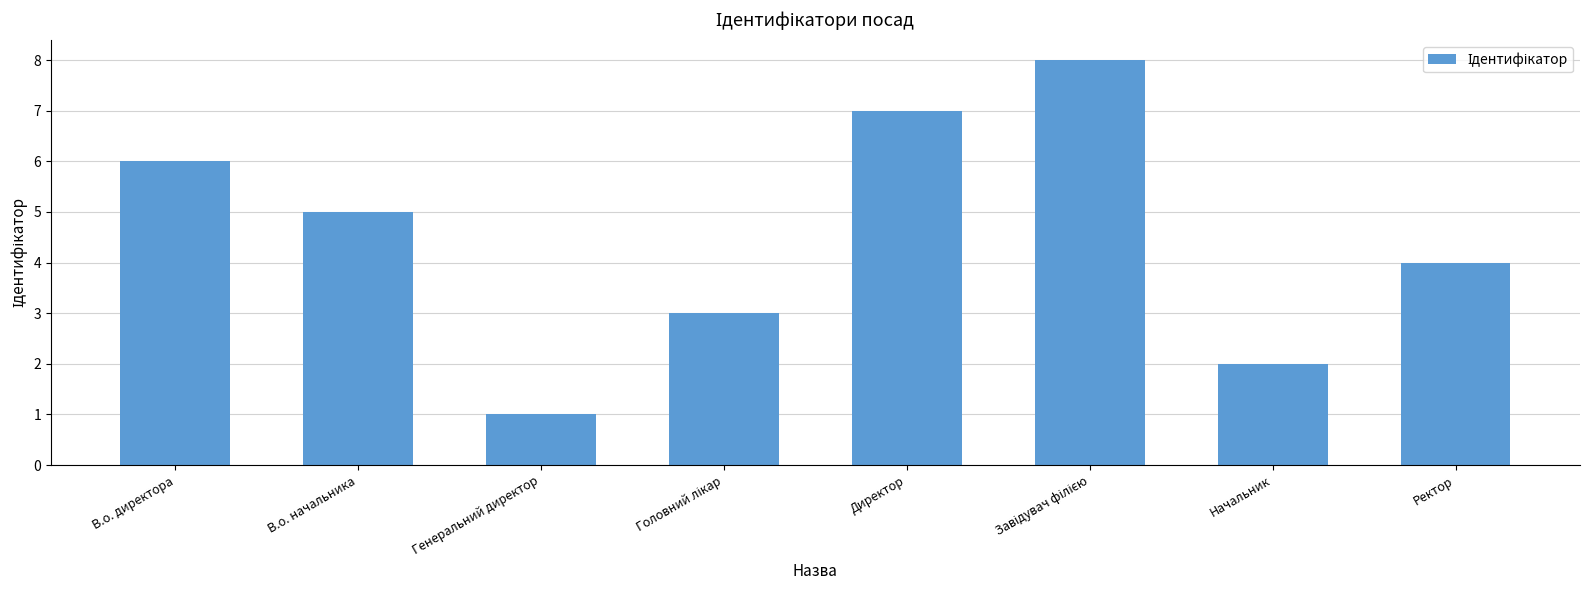

What is the change in value from В.о. начальника to Директор?

+2